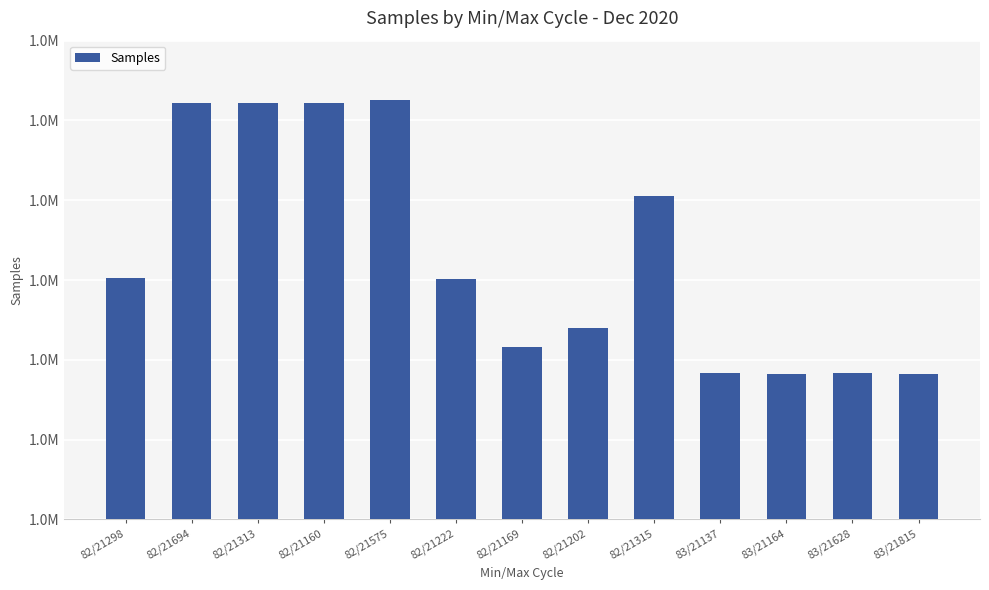

What is the sum of all values?

22528764